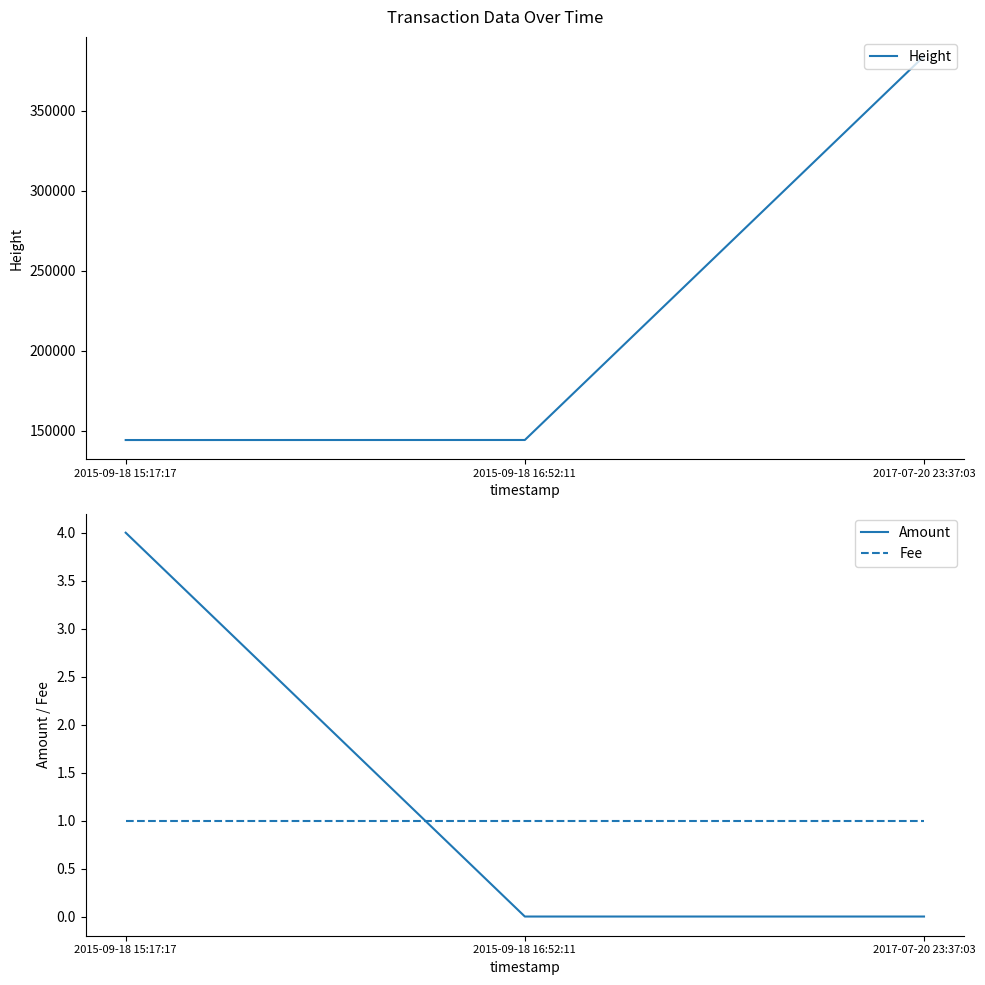

What are all the series names shown in the legend?

Height, Amount, Fee